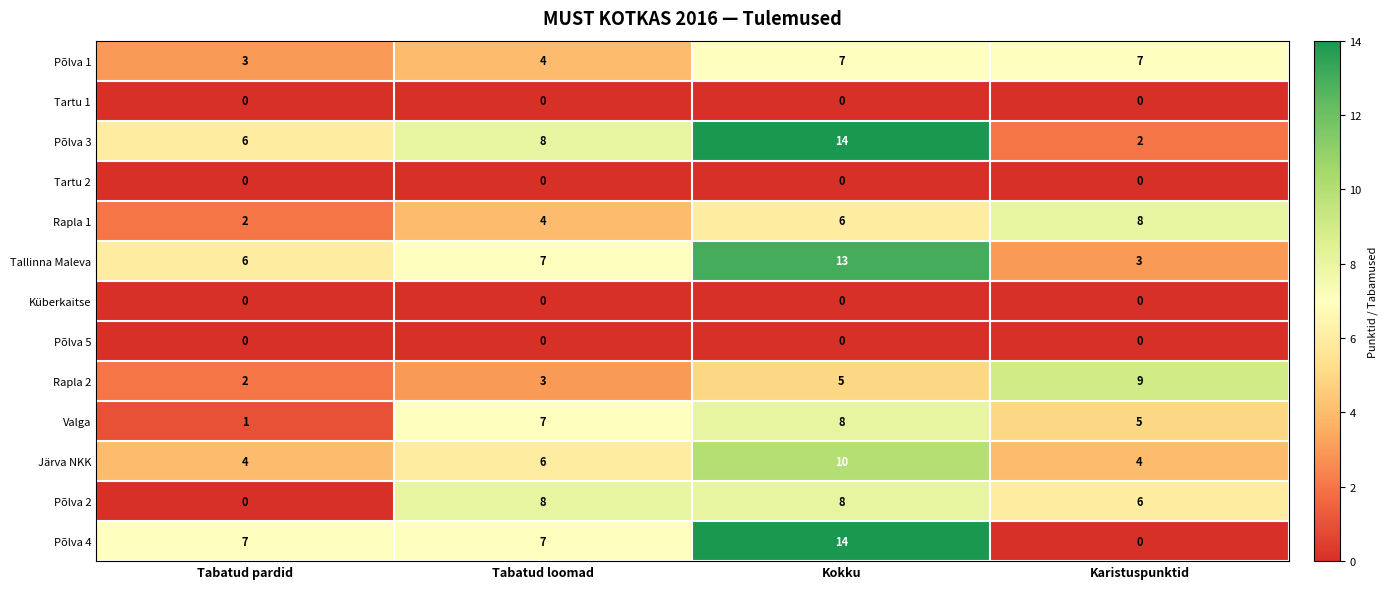

At which label is Rapla 1 closest to 5?

Tabatud loomad